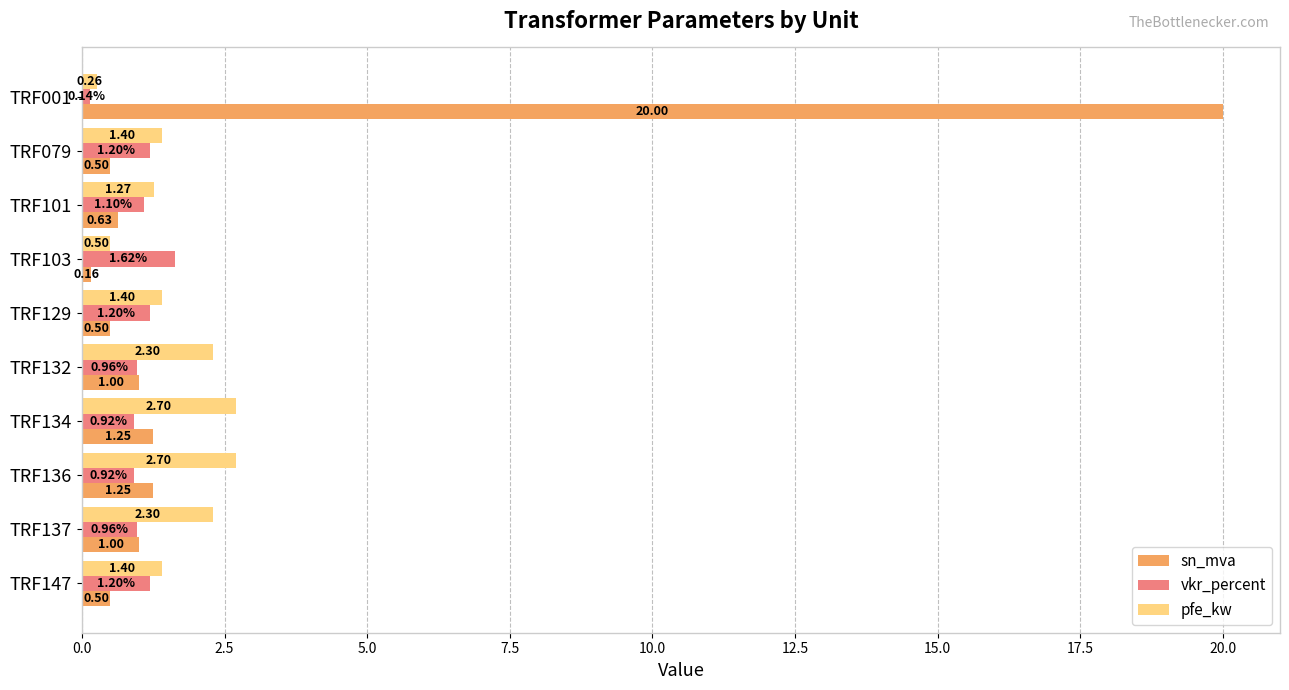

Which series has the largest range (max minus min)?

sn_mva